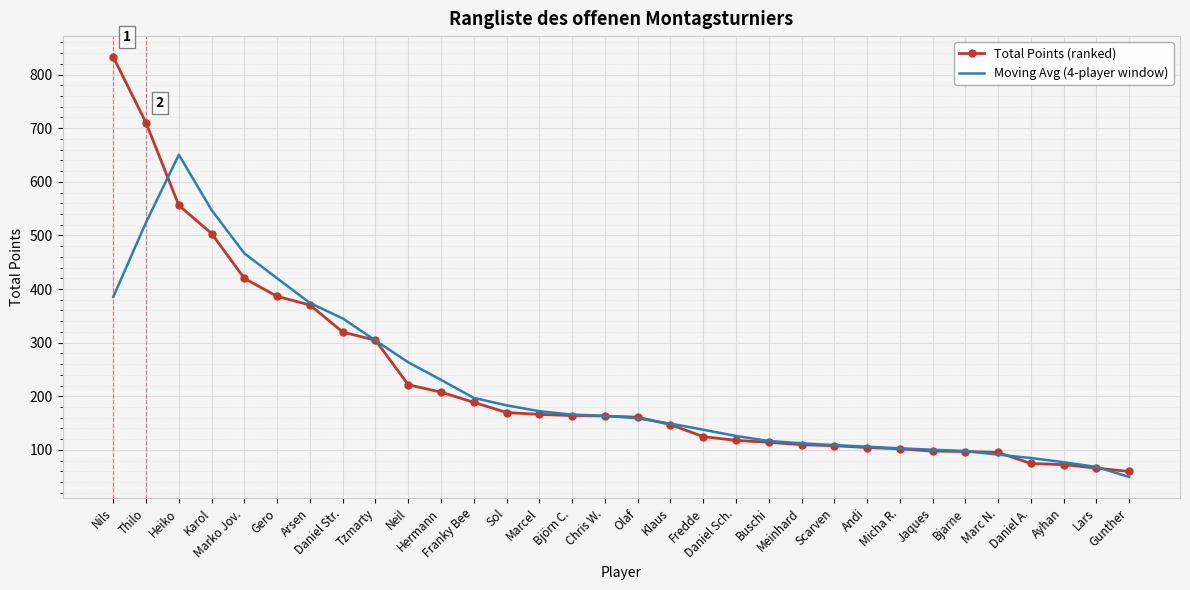

What is the minimum value shown in the chart?

49.6